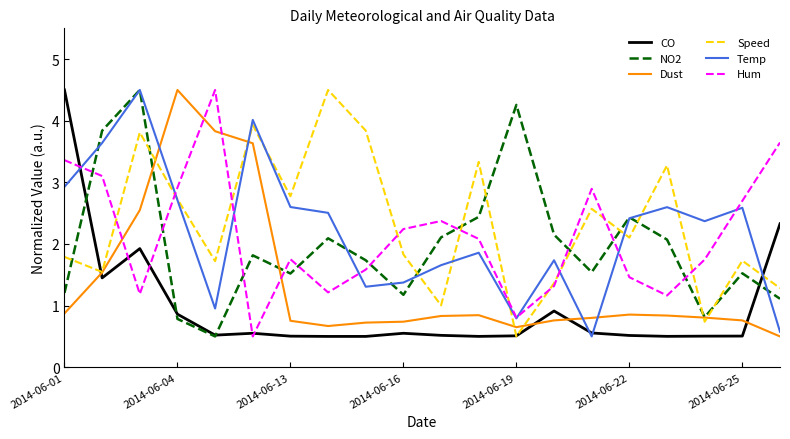

What is the maximum value for NO2?

4.5